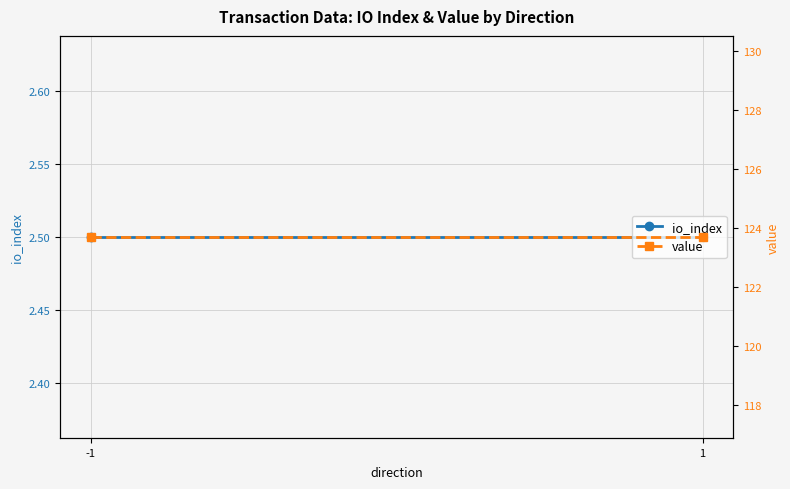

What is the maximum value for value?

123.7